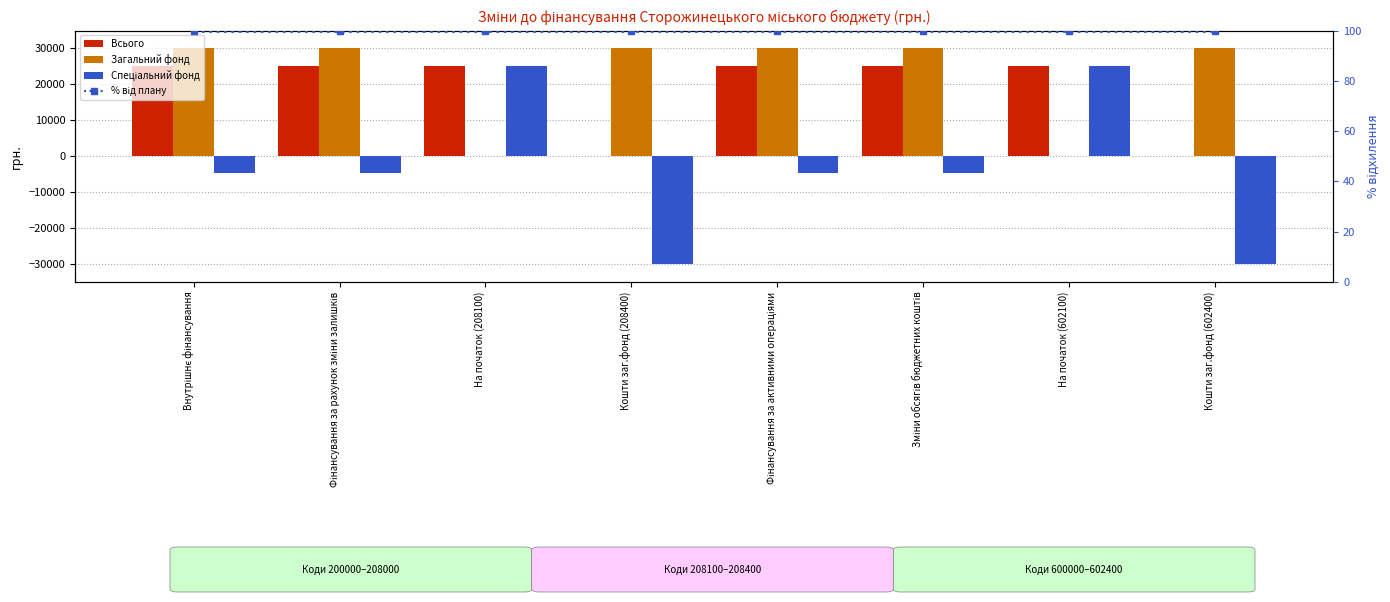

At how many categories does at least one series exceed 6937?

8